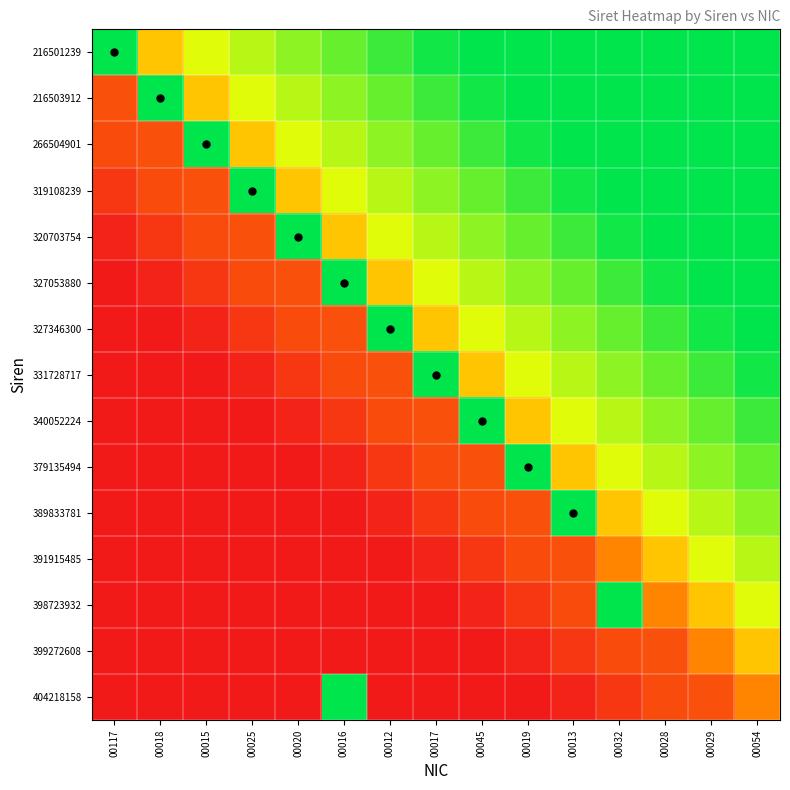

Reading right to left, extract all data points from this chart.

216501239: 00054=1.0	00029=1.0	00028=1.0	00032=1.0	00013=1.0	00019=1.0	00045=1.0	00017=1.0	00012=0.9	00016=0.9	00020=0.8	00025=0.8	00015=0.7	00018=0.5	00117=1.0
216503912: 00054=1.0	00029=1.0	00028=1.0	00032=1.0	00013=1.0	00019=1.0	00045=1.0	00017=0.9	00012=0.9	00016=0.8	00020=0.8	00025=0.7	00015=0.5	00018=1.0	00117=0.2
266504901: 00054=1.0	00029=1.0	00028=1.0	00032=1.0	00013=1.0	00019=1.0	00045=0.9	00017=0.9	00012=0.8	00016=0.8	00020=0.7	00025=0.5	00015=1.0	00018=0.2	00117=0.2
319108239: 00054=1.0	00029=1.0	00028=1.0	00032=1.0	00013=1.0	00019=0.9	00045=0.9	00017=0.8	00012=0.8	00016=0.7	00020=0.5	00025=1.0	00015=0.2	00018=0.2	00117=0.1
320703754: 00054=1.0	00029=1.0	00028=1.0	00032=1.0	00013=0.9	00019=0.9	00045=0.8	00017=0.8	00012=0.7	00016=0.5	00020=1.0	00025=0.2	00015=0.2	00018=0.1	00117=0.0
327053880: 00054=1.0	00029=1.0	00028=1.0	00032=0.9	00013=0.9	00019=0.8	00045=0.8	00017=0.7	00012=0.5	00016=1.0	00020=0.2	00025=0.2	00015=0.1	00018=0.0	00117=0.0
327346300: 00054=1.0	00029=1.0	00028=0.9	00032=0.9	00013=0.8	00019=0.8	00045=0.7	00017=0.5	00012=1.0	00016=0.2	00020=0.2	00025=0.1	00015=0.0	00018=0.0	00117=0.0
331728717: 00054=1.0	00029=0.9	00028=0.9	00032=0.8	00013=0.8	00019=0.7	00045=0.5	00017=1.0	00012=0.2	00016=0.2	00020=0.1	00025=0.0	00015=0.0	00018=0.0	00117=0.0
340052224: 00054=0.9	00029=0.9	00028=0.8	00032=0.8	00013=0.7	00019=0.5	00045=1.0	00017=0.2	00012=0.2	00016=0.1	00020=0.0	00025=0.0	00015=0.0	00018=0.0	00117=0.0
379135494: 00054=0.9	00029=0.8	00028=0.8	00032=0.7	00013=0.5	00019=1.0	00045=0.2	00017=0.2	00012=0.1	00016=0.0	00020=0.0	00025=0.0	00015=0.0	00018=0.0	00117=0.0
389833781: 00054=0.8	00029=0.8	00028=0.7	00032=0.5	00013=1.0	00019=0.2	00045=0.2	00017=0.1	00012=0.0	00016=0.0	00020=0.0	00025=0.0	00015=0.0	00018=0.0	00117=0.0
391915485: 00054=0.8	00029=0.7	00028=0.5	00032=0.3	00013=0.2	00019=0.2	00045=0.1	00017=0.0	00012=0.0	00016=0.0	00020=0.0	00025=0.0	00015=0.0	00018=0.0	00117=0.0
398723932: 00054=0.7	00029=0.5	00028=0.3	00032=1.0	00013=0.2	00019=0.1	00045=0.0	00017=0.0	00012=0.0	00016=0.0	00020=0.0	00025=0.0	00015=0.0	00018=0.0	00117=0.0
399272608: 00054=0.5	00029=0.3	00028=0.2	00032=0.2	00013=0.1	00019=0.0	00045=0.0	00017=0.0	00012=0.0	00016=0.0	00020=0.0	00025=0.0	00015=0.0	00018=0.0	00117=0.0
404218158: 00054=0.3	00029=0.2	00028=0.2	00032=0.1	00013=0.0	00019=0.0	00045=0.0	00017=0.0	00012=0.0	00016=1.0	00020=0.0	00025=0.0	00015=0.0	00018=0.0	00117=0.0